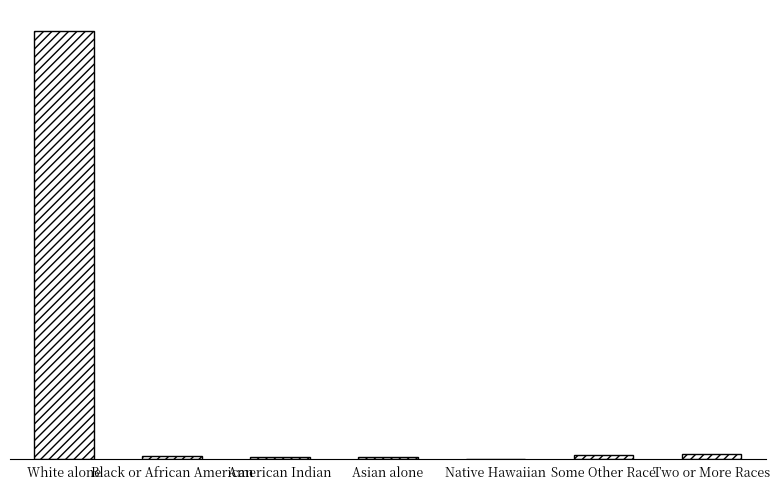

Are the bars horizontal?

No